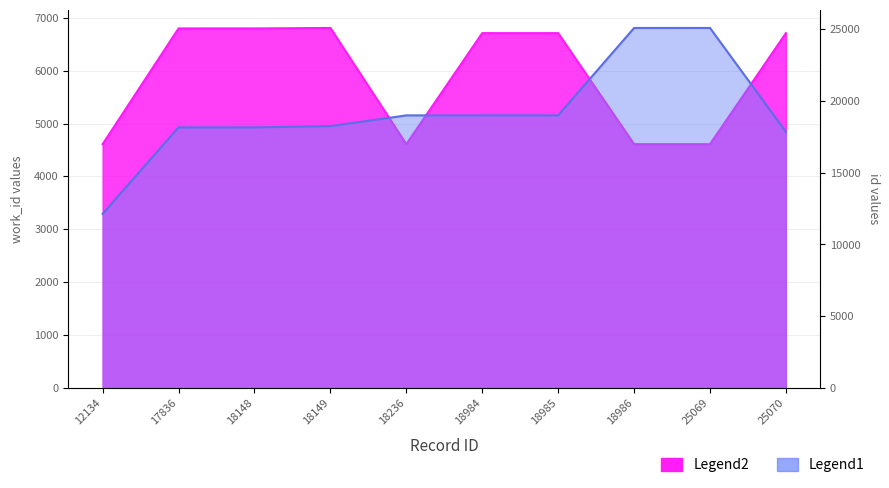

What is the total value across all series at 18236?

23594